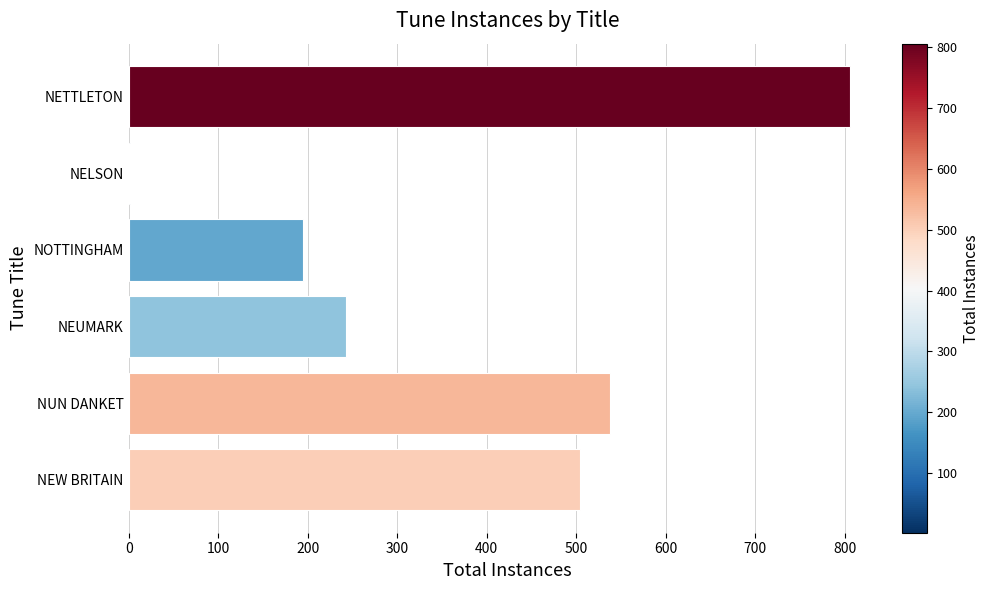

Count the number of categories in the chart.

6